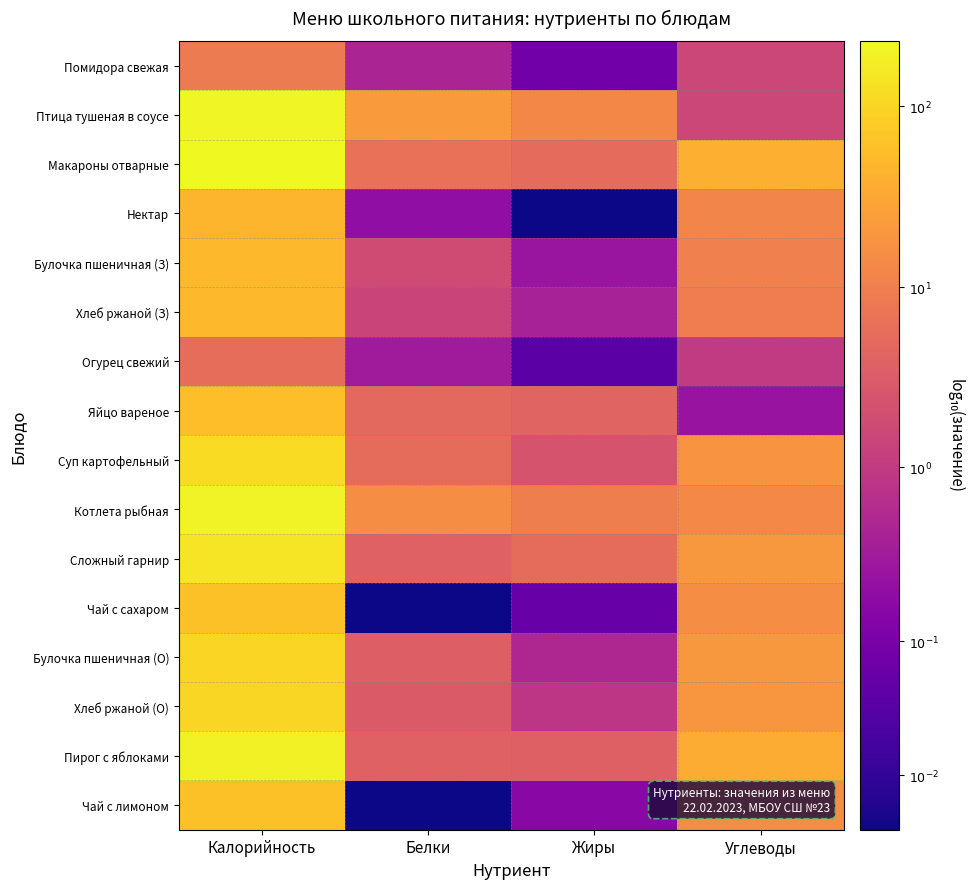

Count the number of categories in the chart.

4